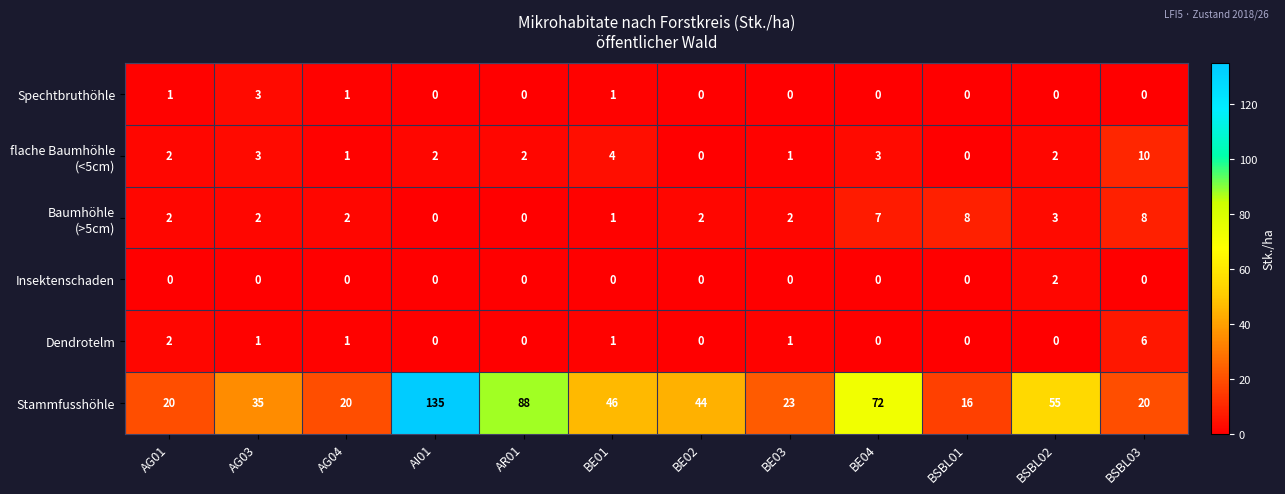

Which category has the highest value in the Insektenschaden series?

BSBL02